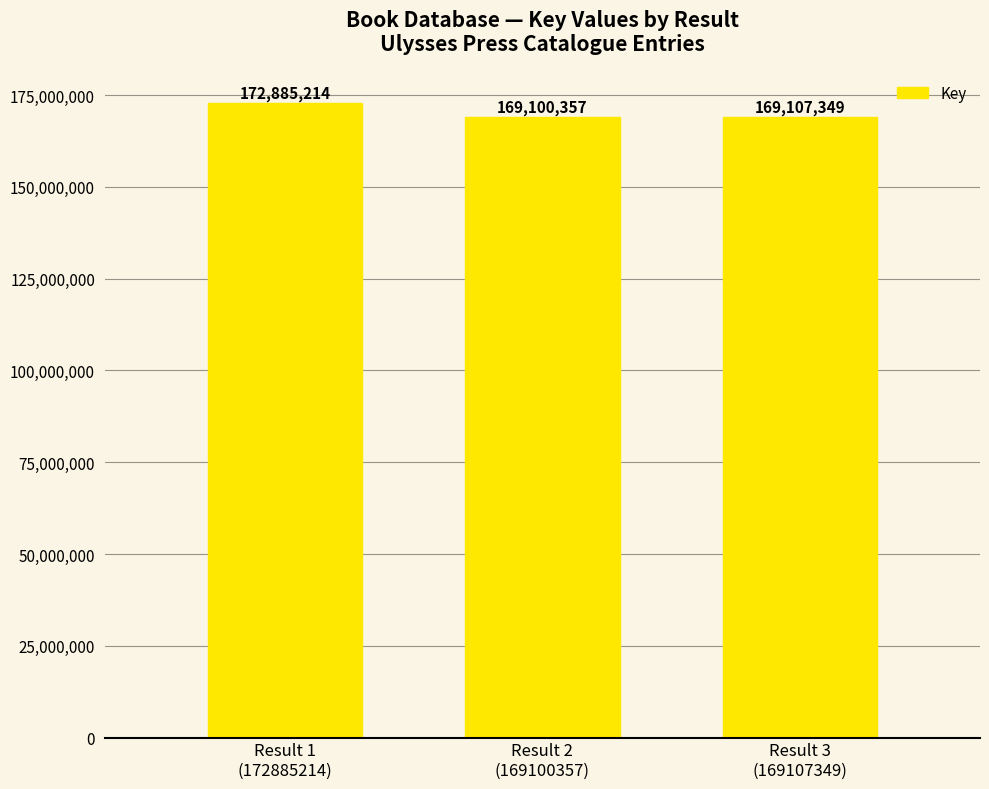

Reading left to right, extract all data points from this chart.

Result 1
(172885214)=172885214	Result 2
(169100357)=169100357	Result 3
(169107349)=169107349